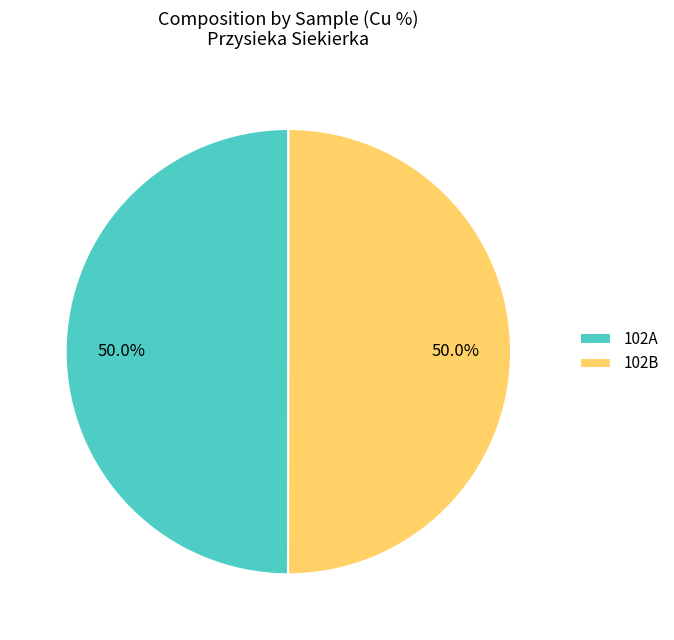

Is it true that 102A is 44% of the pie?

False